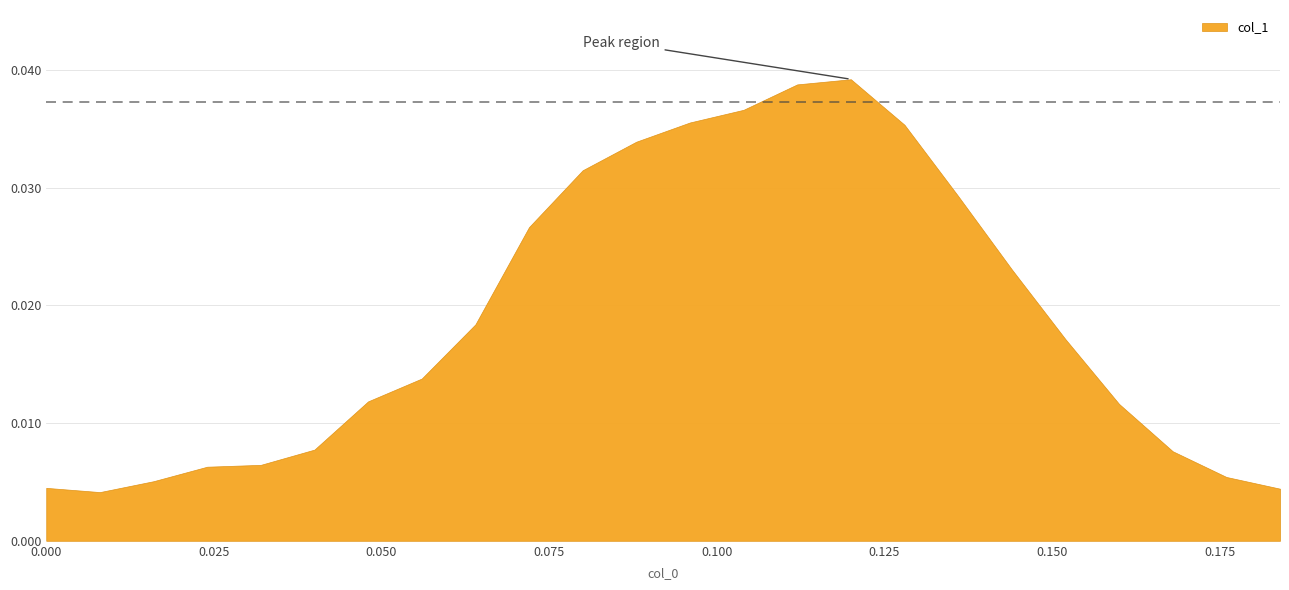

Is it true that the value at 0.1120000000000001 is 0.0?

True